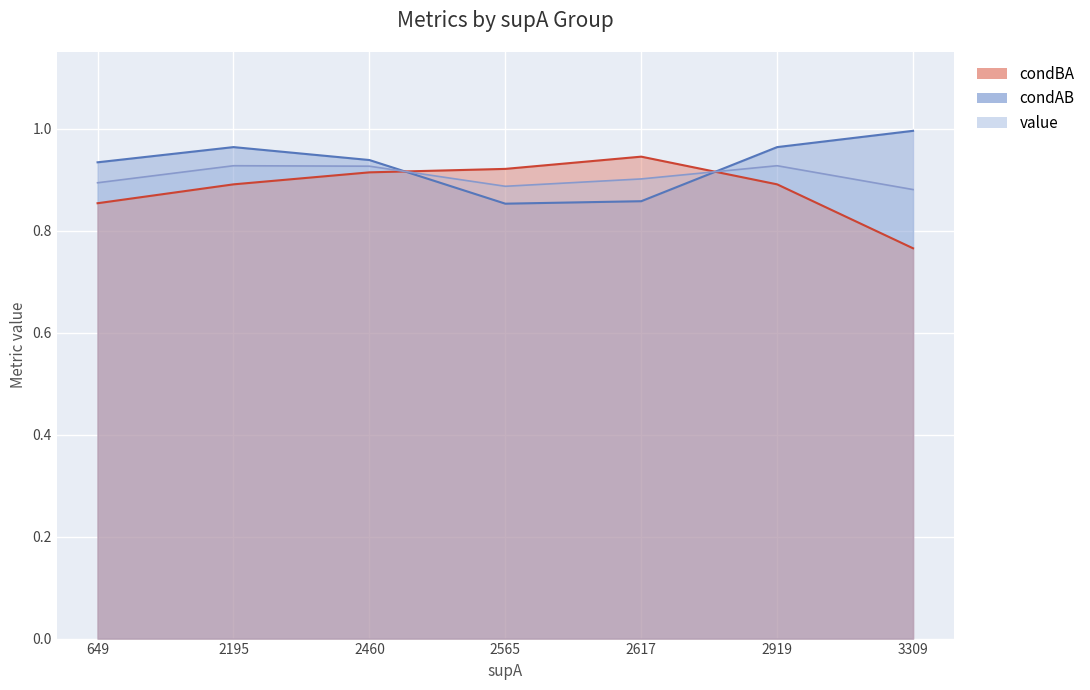

Is it true that condAB equals 0.9 at 649?

True